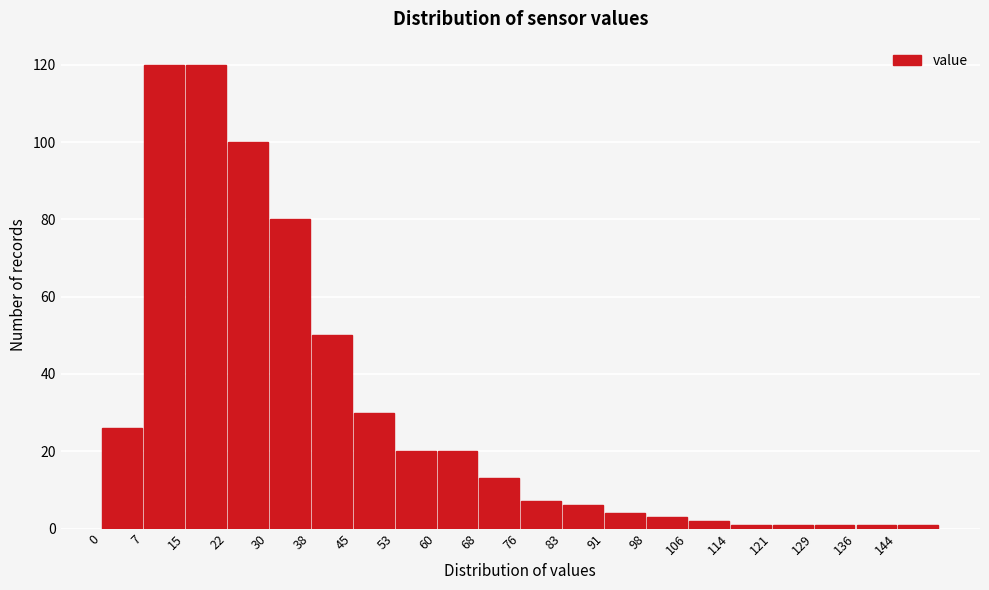

What is the height of the bar covering 60.8 to 68.4 on the x-axis? Neither the bar edges nor the heights are printed on the chart, so give them approximately, as read against the axes.

20